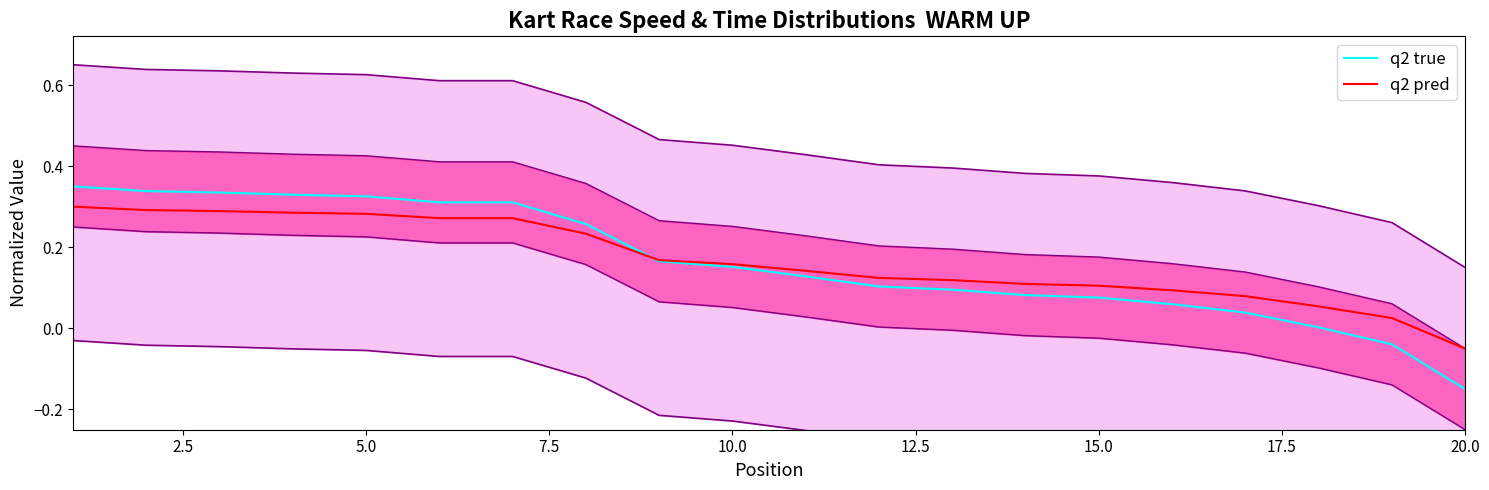

Rank the series at 10 from highest to lowest value.

q2 pred, q2 true